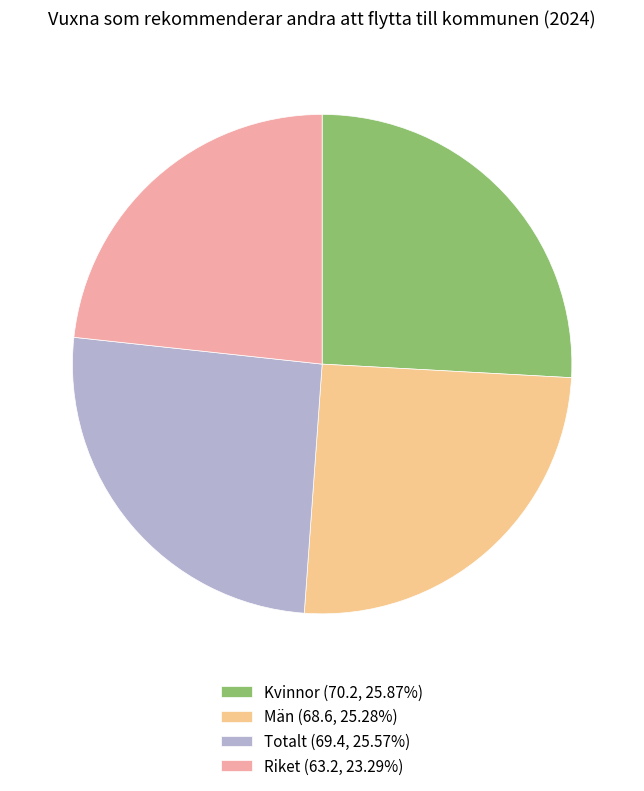

Is Totalt (69.4, 25.57%) the majority of the pie?

No